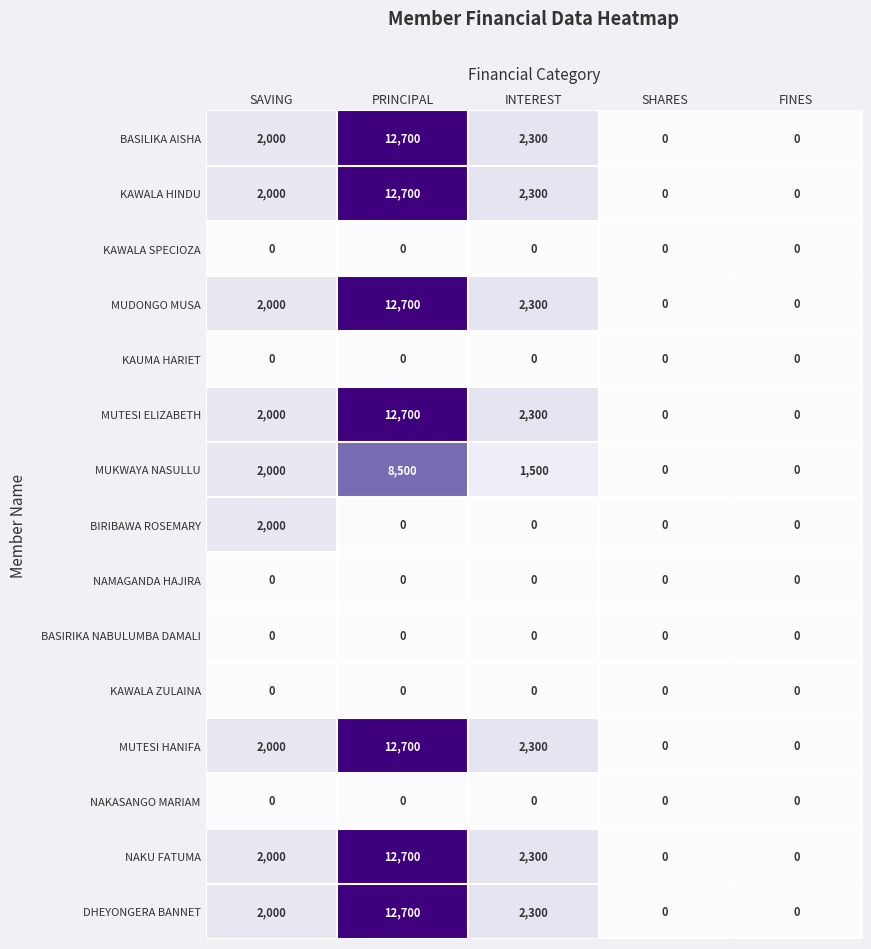

Is it true that DHEYONGERA BANNET equals 0 at SHARES?

True